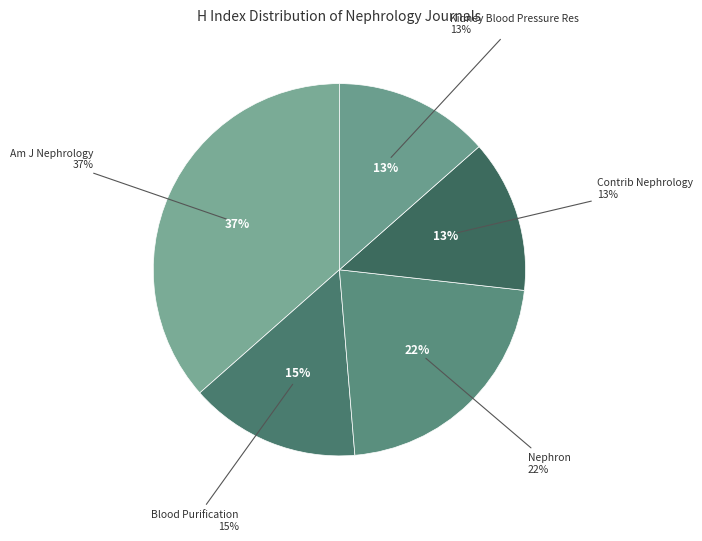

To the nearest percent, what percentage of the pie is Kidney and Blood Pressure Research?

13%